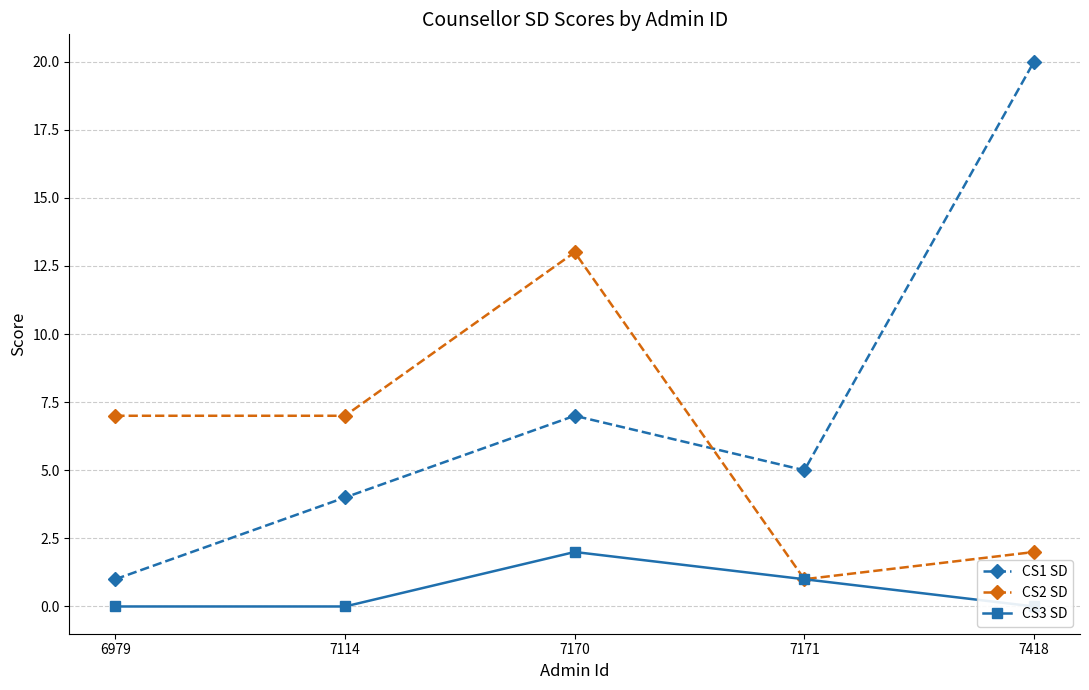

What is the average value of the CS1 SD series?

7